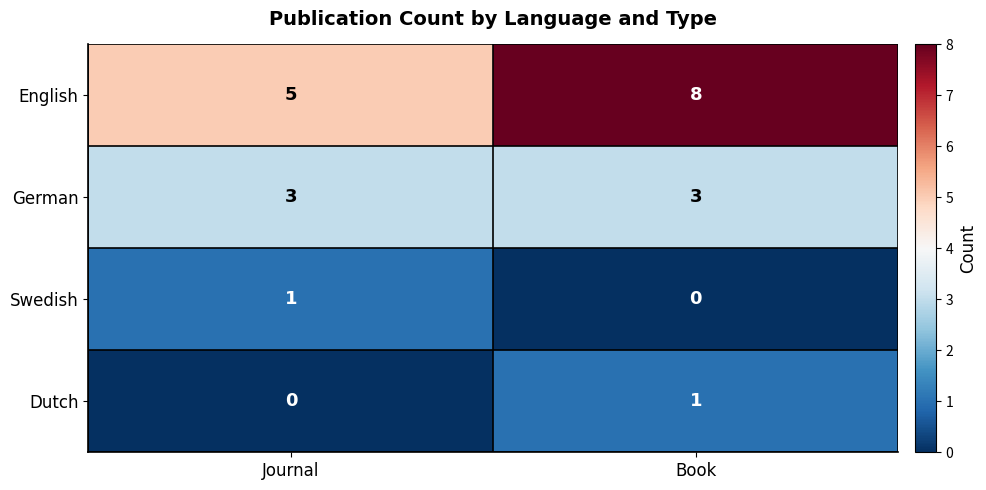

What is the sum of all German values?

6